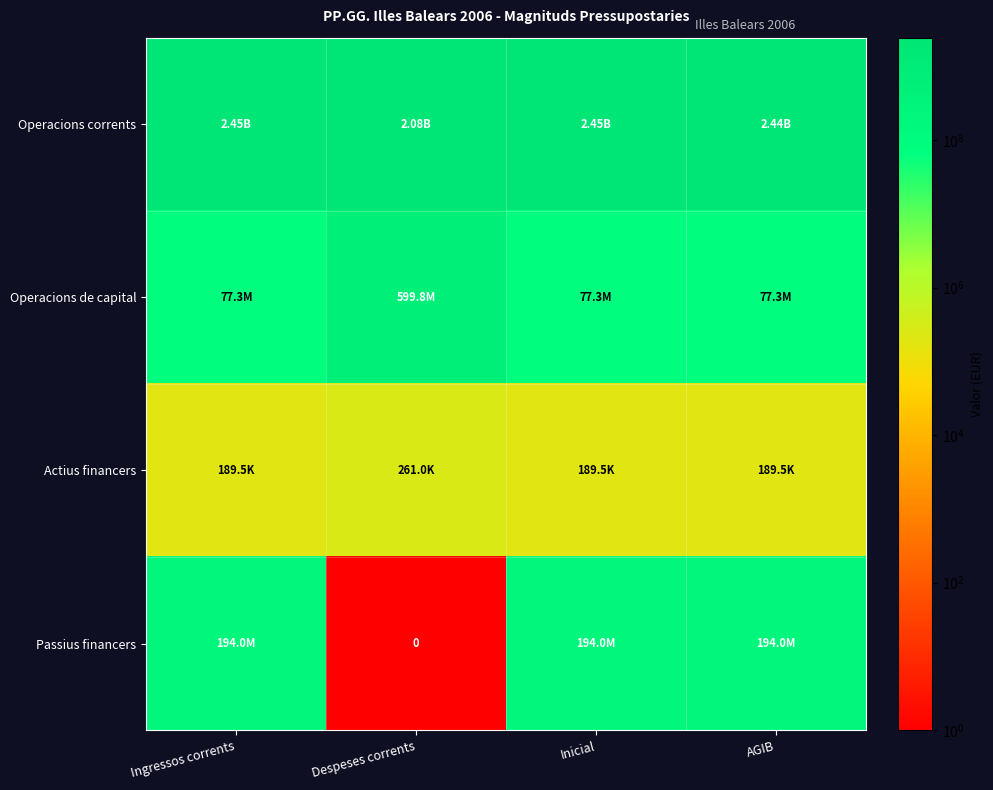

Count the number of categories in the chart.

4